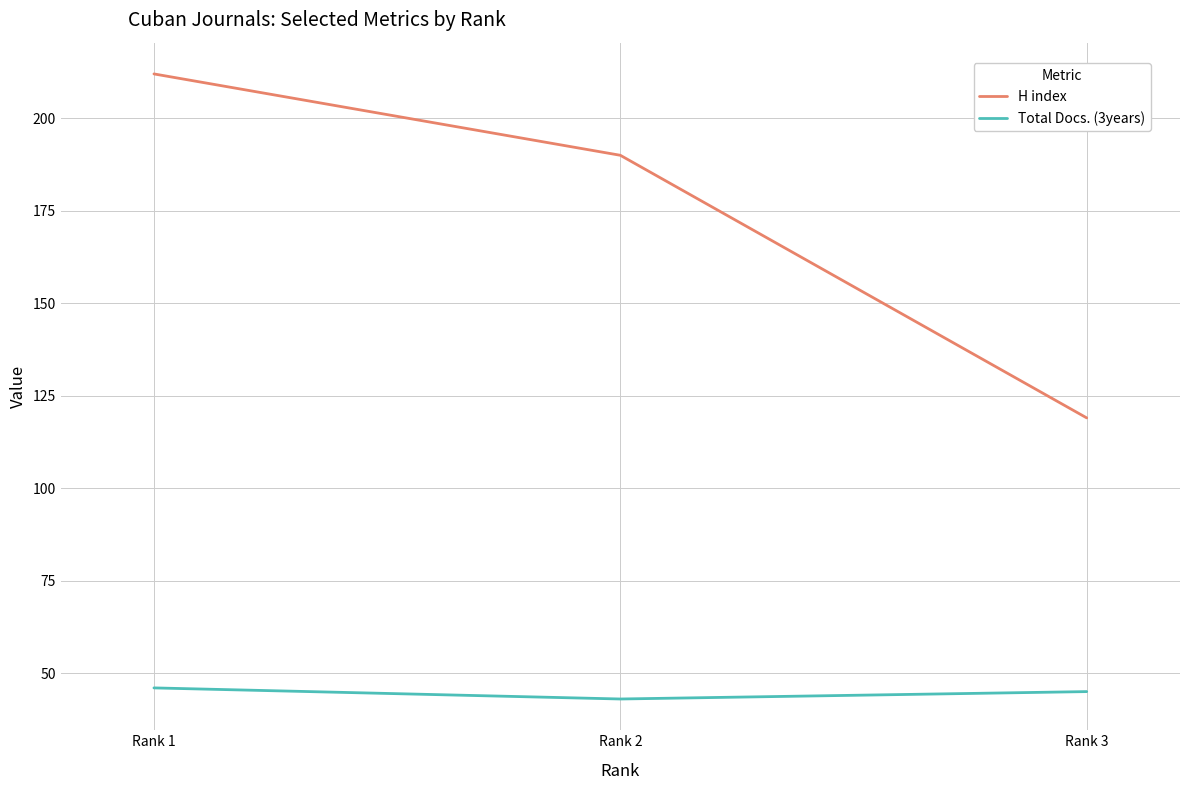

Between Rank 1 and Rank 2, which series saw the biggest shift?

H index